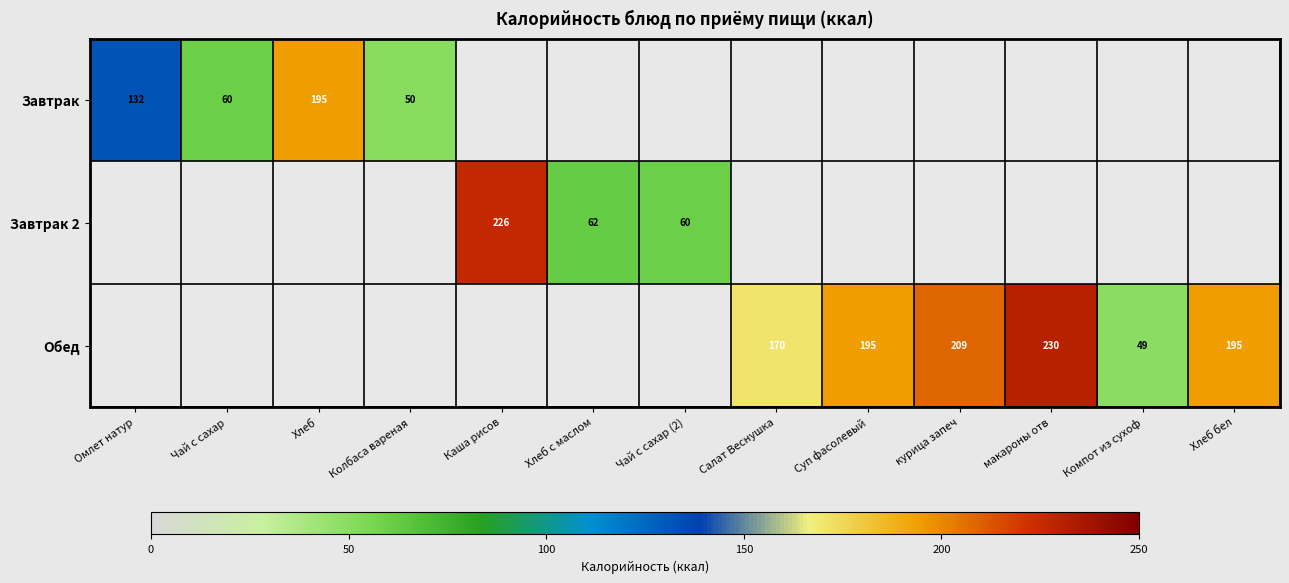

The Завтрак series shows 195 at Хлеб. True or false?

True